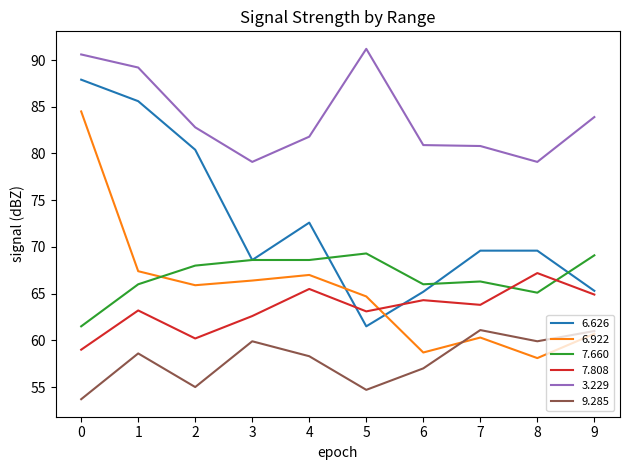

What is the maximum value shown in the chart?

91.2